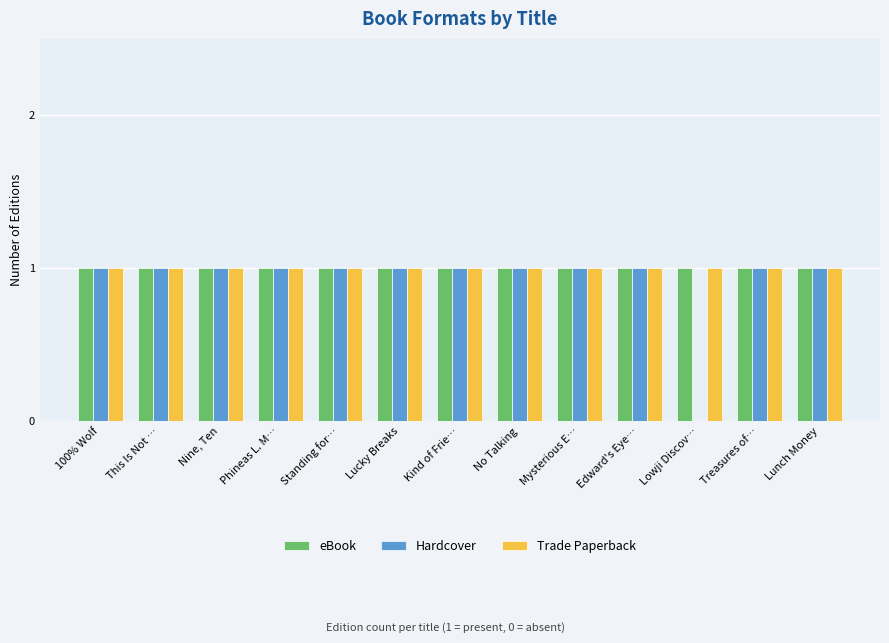

Reading left to right, transcribe all the data shown in this chart.

eBook: 1	1	1	1	1	1	1	1	1	1	1	1	1
Hardcover: 1	1	1	1	1	1	1	1	1	1	0	1	1
Trade Paperback: 1	1	1	1	1	1	1	1	1	1	1	1	1